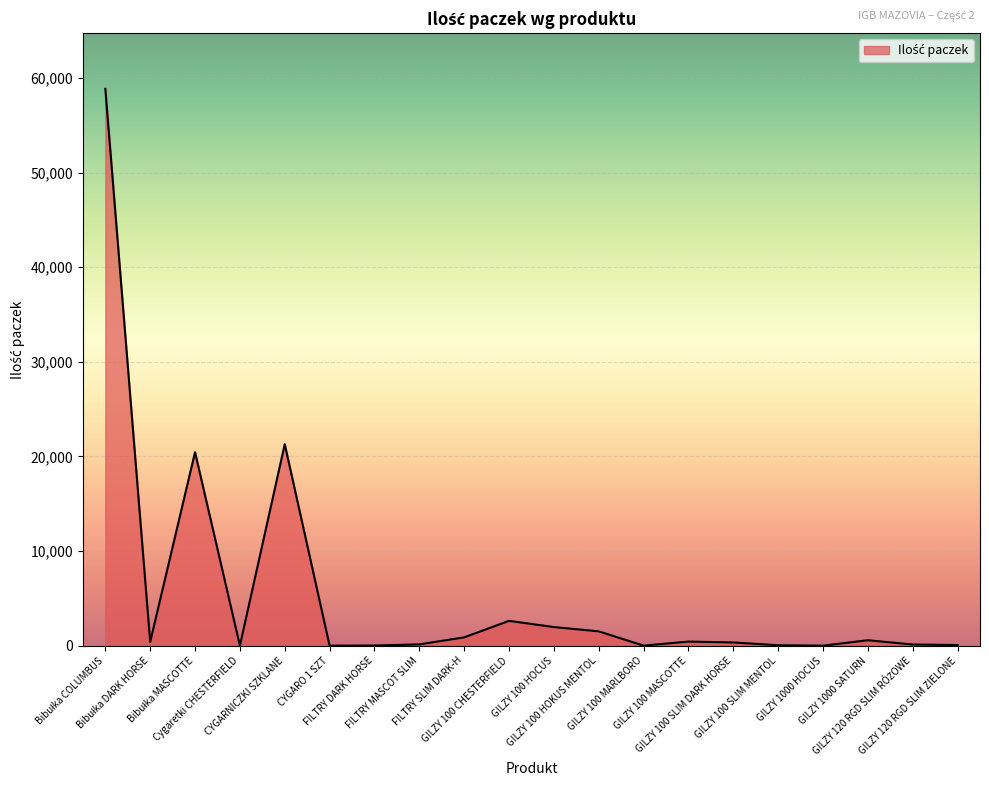

True or false: there are more than 0 points higher than both neighbors.

True